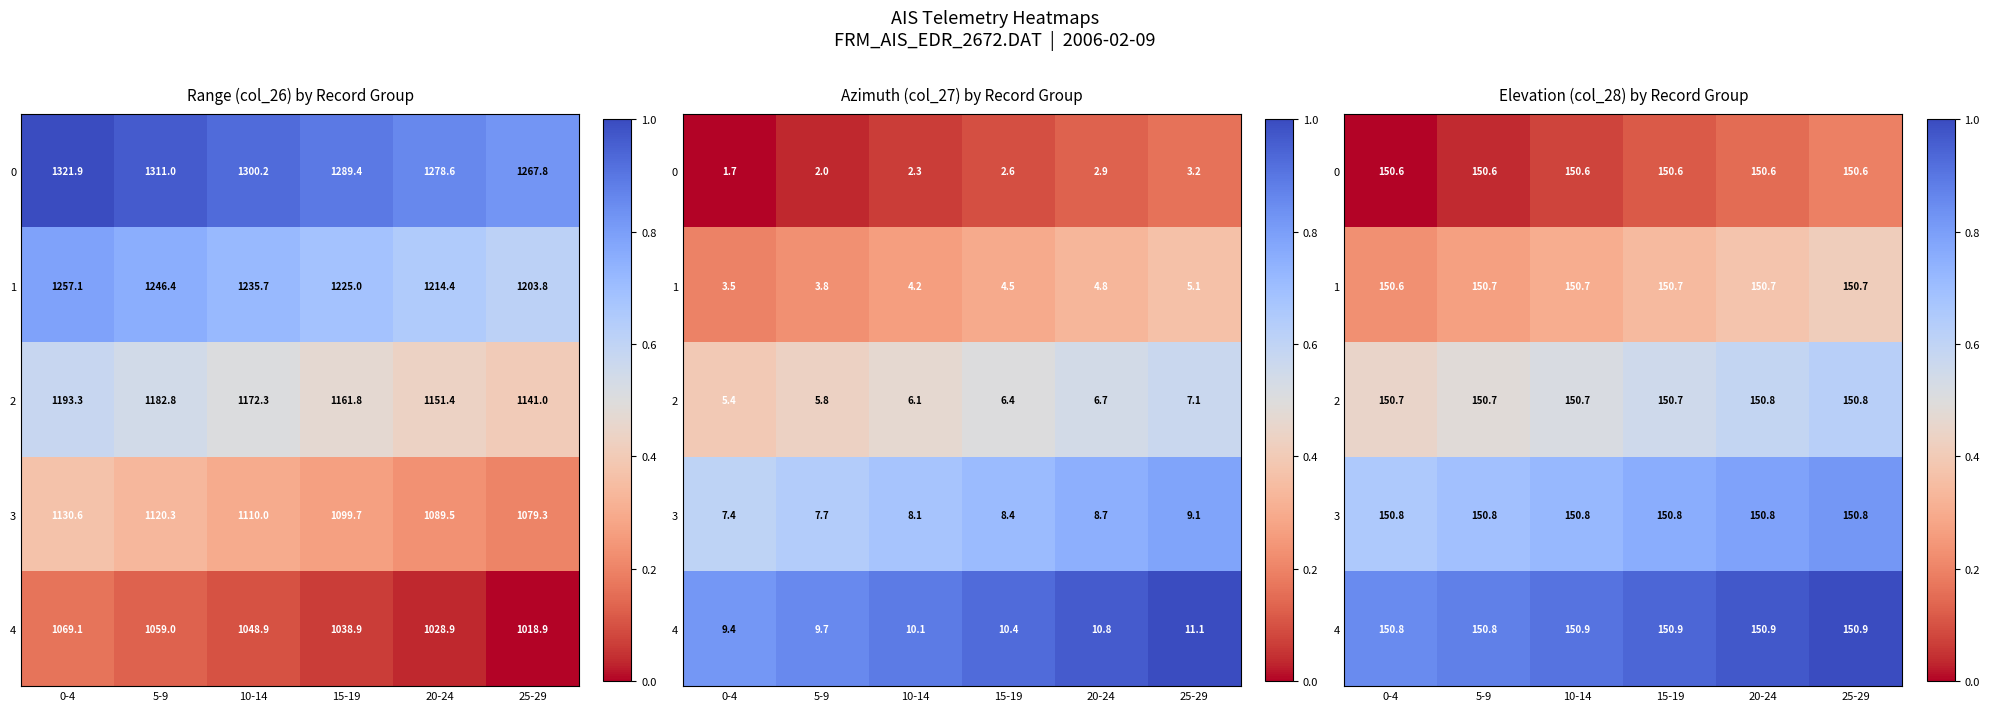

The 2 series shows 0.6 at 20-24. True or false?

True